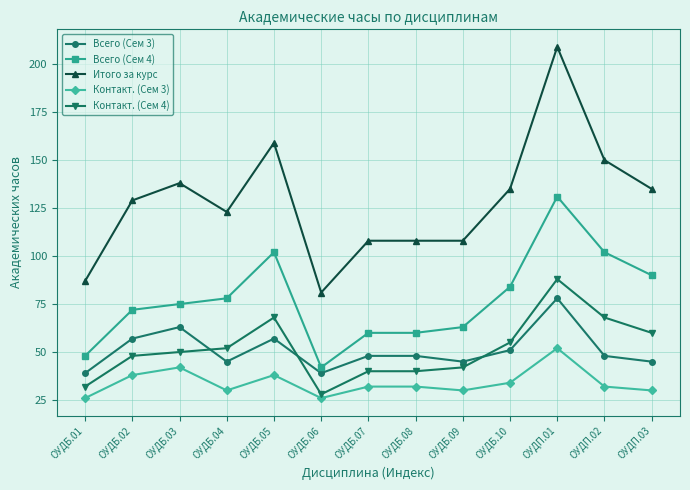

Does the chart have visible grid lines?

Yes